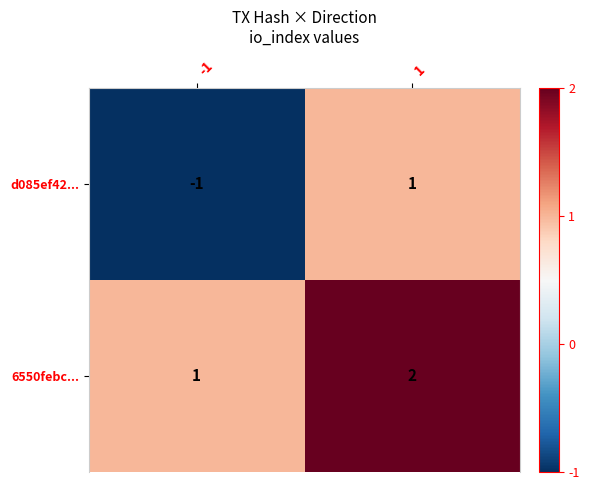

Rank the series by their average value, from lowest to highest.

d085ef42..., 6550febc...